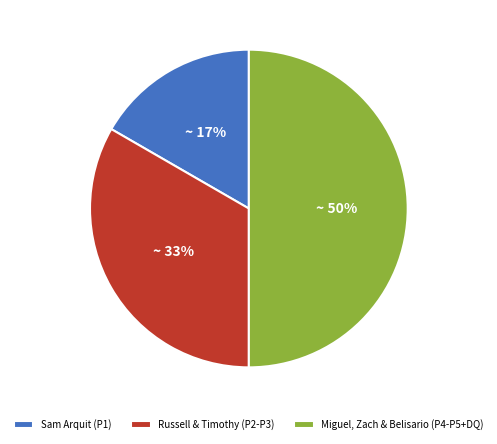

Is the sum of Miguel, Zach & Belisario (P4-P5+DQ) and Russell & Timothy (P2-P3) greater than half?

Yes